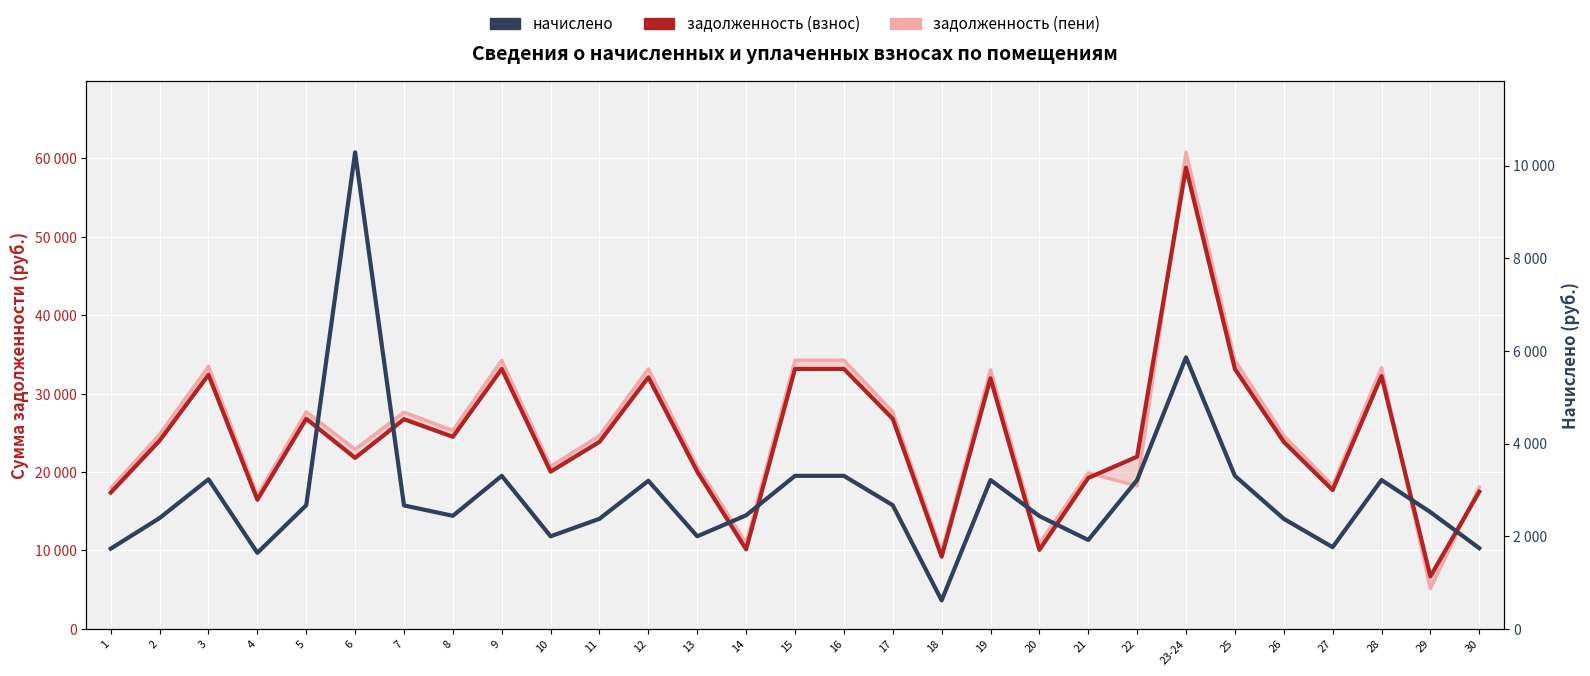

What is the sum of all задолженность (пени) values?

723838.2